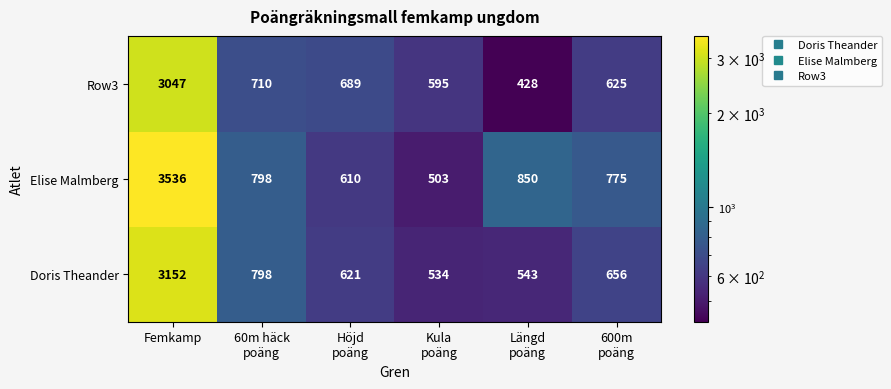

Which series has the widest spread of values?

Elise Malmberg